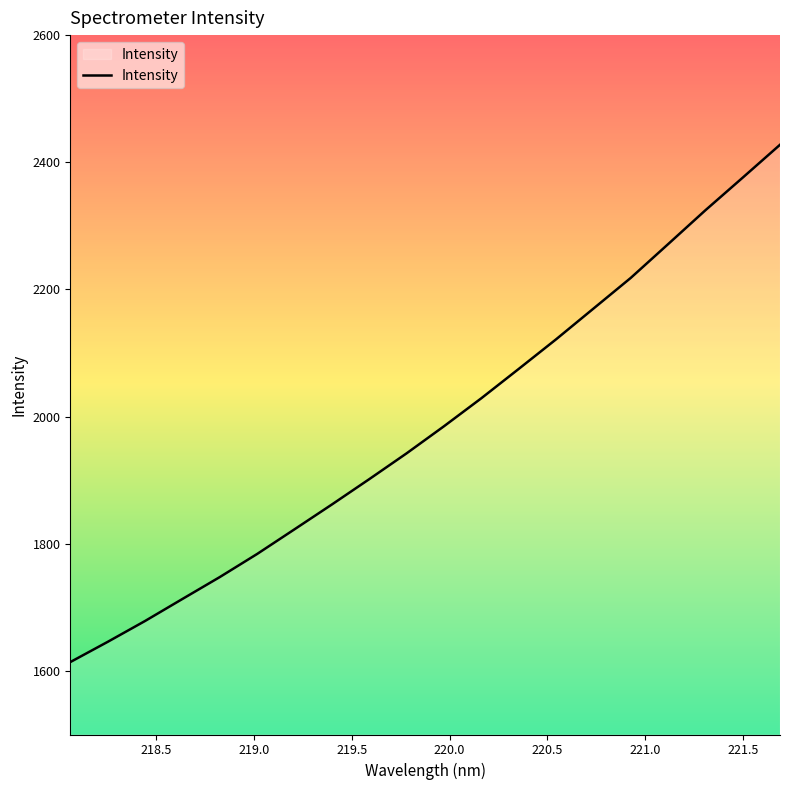

Reading left to right, transcribe all the data shown in this chart.

1613.9	1645.7	1678.5	1713.1	1747.6	1784.0	1822.7	1861.8	1901.6	1942.2	1984.8	2028.8	2074.9	2121.5	2169.7	2218.0	2271.1	2324.4	2375.8	2427.5